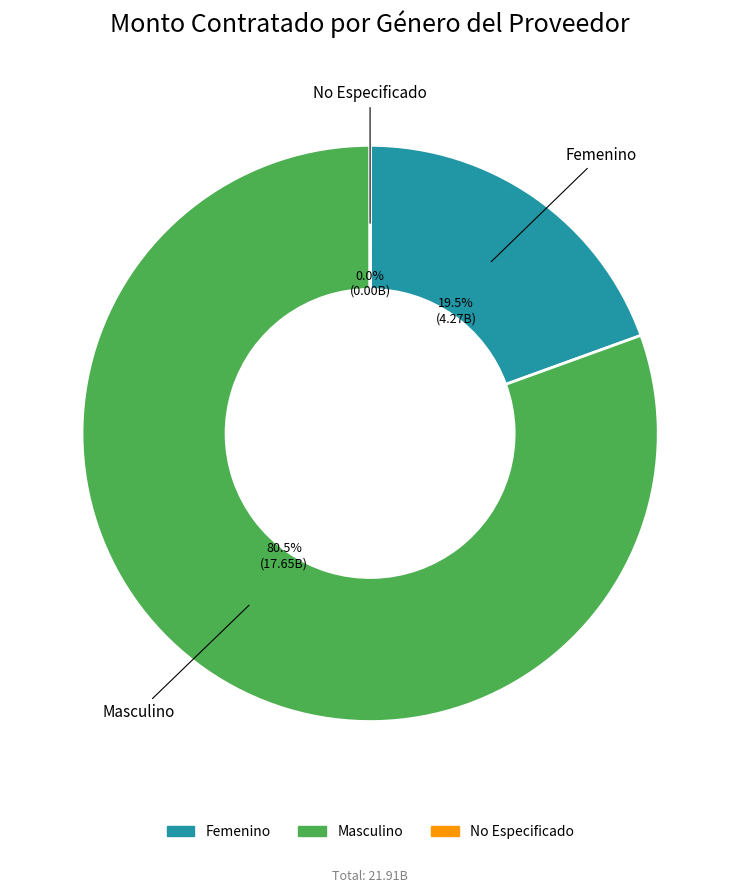

Does Masculino represent more than half of the total?

Yes